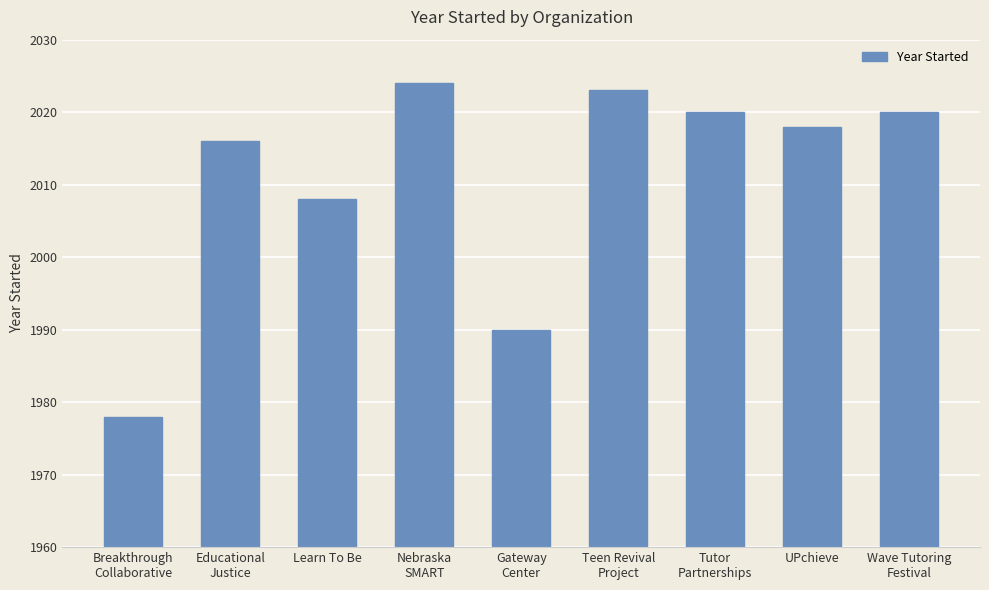

Reading left to right, transcribe all the data shown in this chart.

Breakthrough
Collaborative=1978	Educational
Justice=2016	Learn To Be=2008	Nebraska
SMART=2024	Gateway
Center=1990	Teen Revival
Project=2023	Tutor
Partnerships=2020	UPchieve=2018	Wave Tutoring
Festival=2020